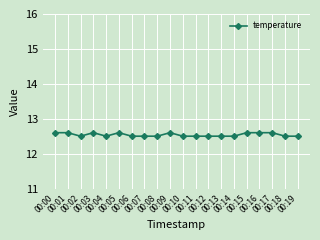

True or false: the data has more than 0 interior local peaks.

True